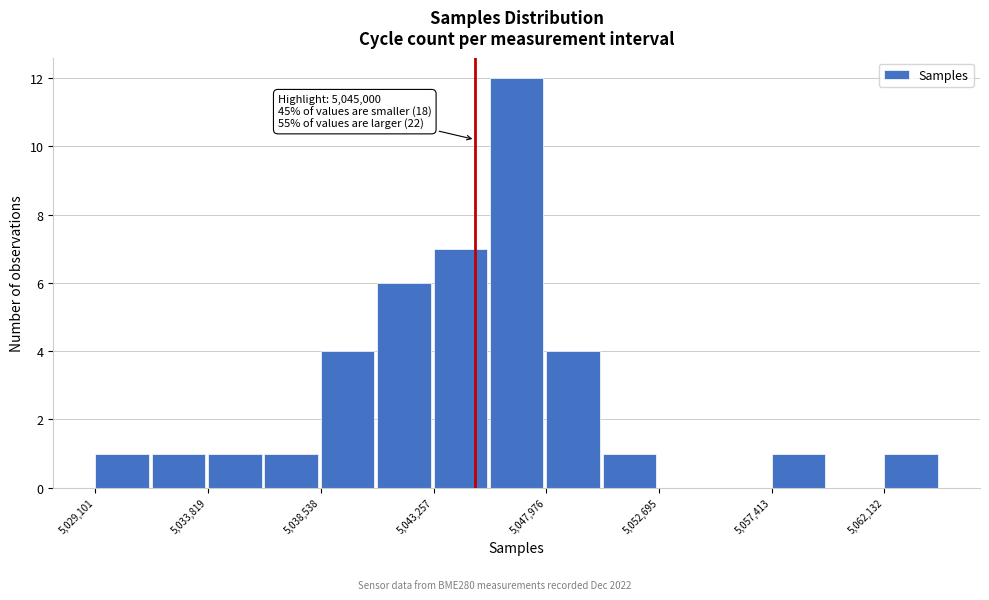

Which range on the x-axis has the tallest bar?

5045500 to 5048000